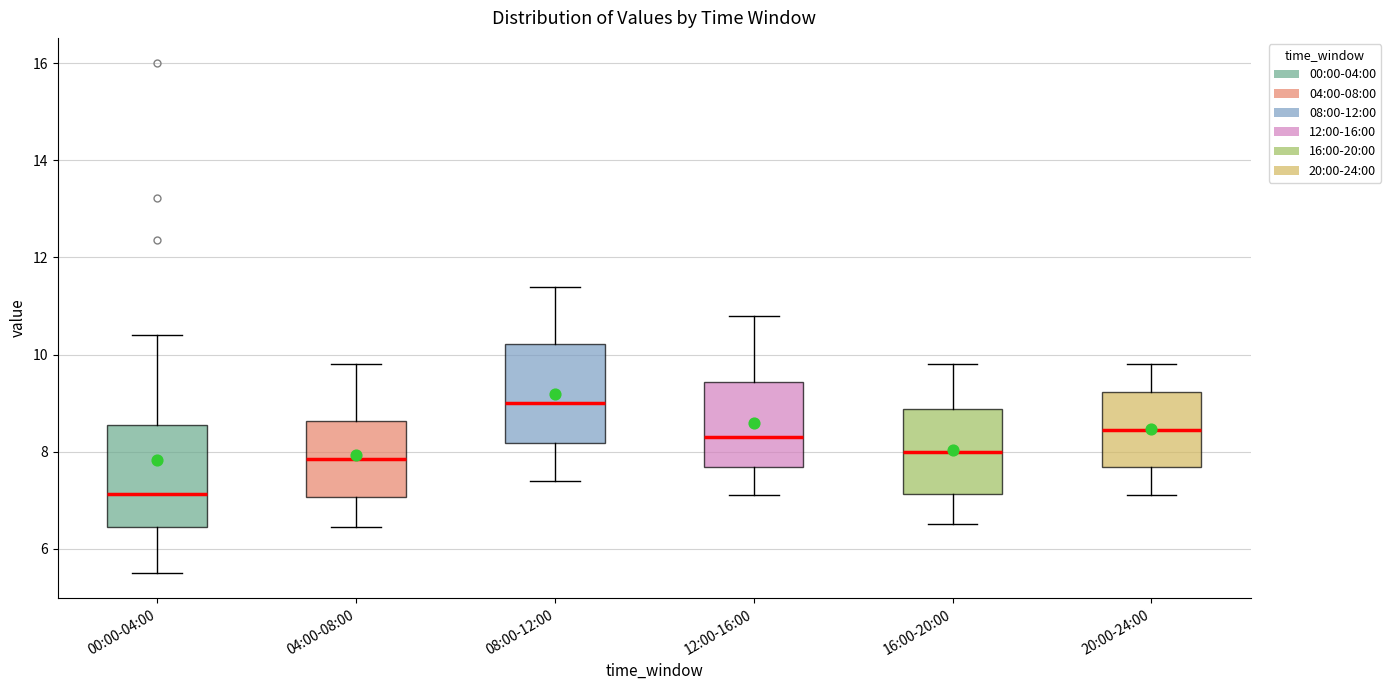

Reading left to right, read every box against the y-axis: the position of its median line, the range the box covers, and the ends of its whiskers. The values are not printed on the chart, so give them approximately, as read against the axis.

00:00-04:00: median 7.2, box 6.4 to 8.6, whiskers 5.6 to 10.4
04:00-08:00: median 7.8, box 7.0 to 8.6, whiskers 6.4 to 9.8
08:00-12:00: median 9.0, box 8.2 to 10.2, whiskers 7.4 to 11.4
12:00-16:00: median 8.4, box 7.6 to 9.4, whiskers 7.2 to 10.8
16:00-20:00: median 8.0, box 7.2 to 8.8, whiskers 6.6 to 9.8
20:00-24:00: median 8.4, box 7.6 to 9.2, whiskers 7.2 to 9.8